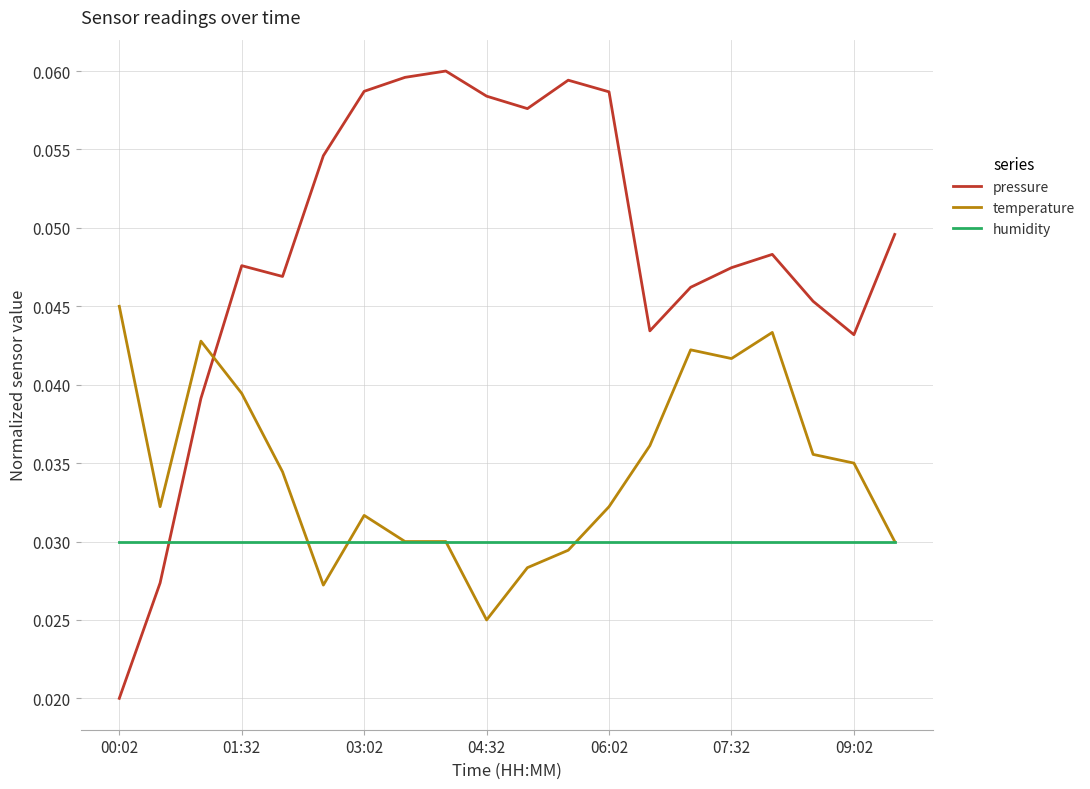

True or false: pressure and temperature intersect in this chart.

True